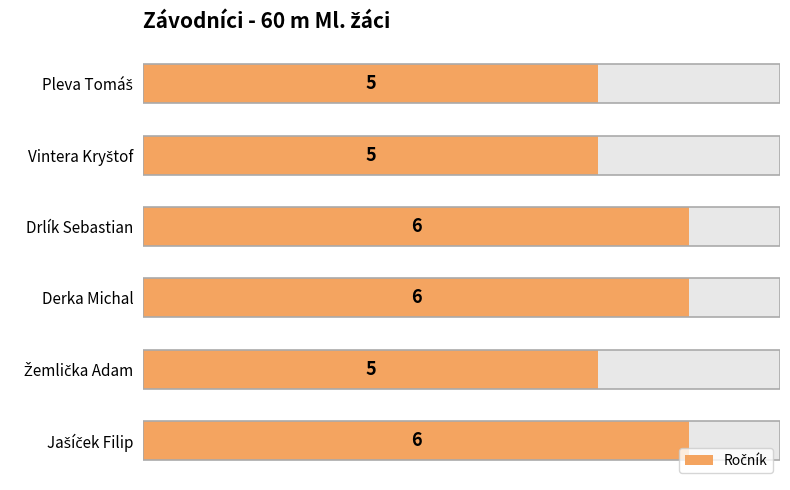

Rank the categories by value from lowest to highest.

Pleva Tomáš, Vintera Kryštof, Žemlička Adam, Drlík Sebastian, Derka Michal, Jašíček Filip